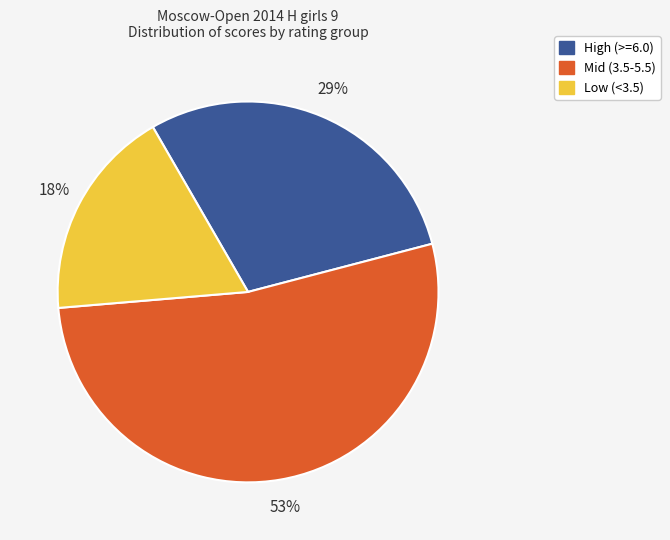

Is there any slice that represents more than half of the pie?

Yes